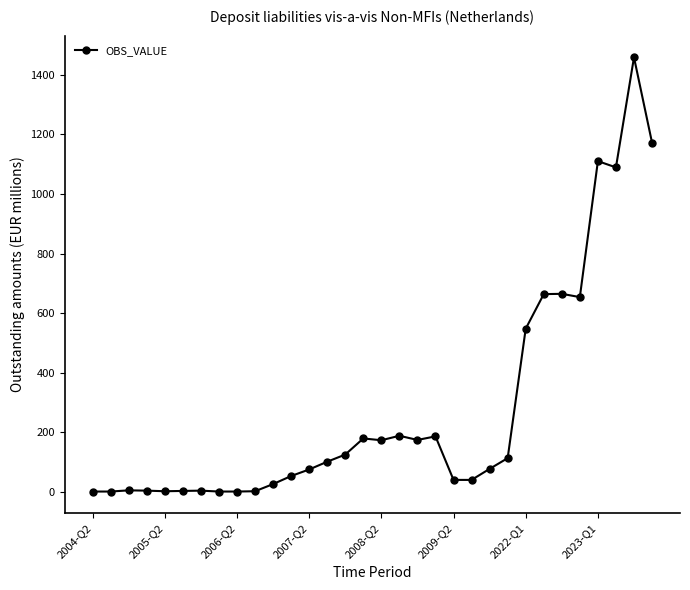

True or false: the data has more than 0 interior local peaks.

True